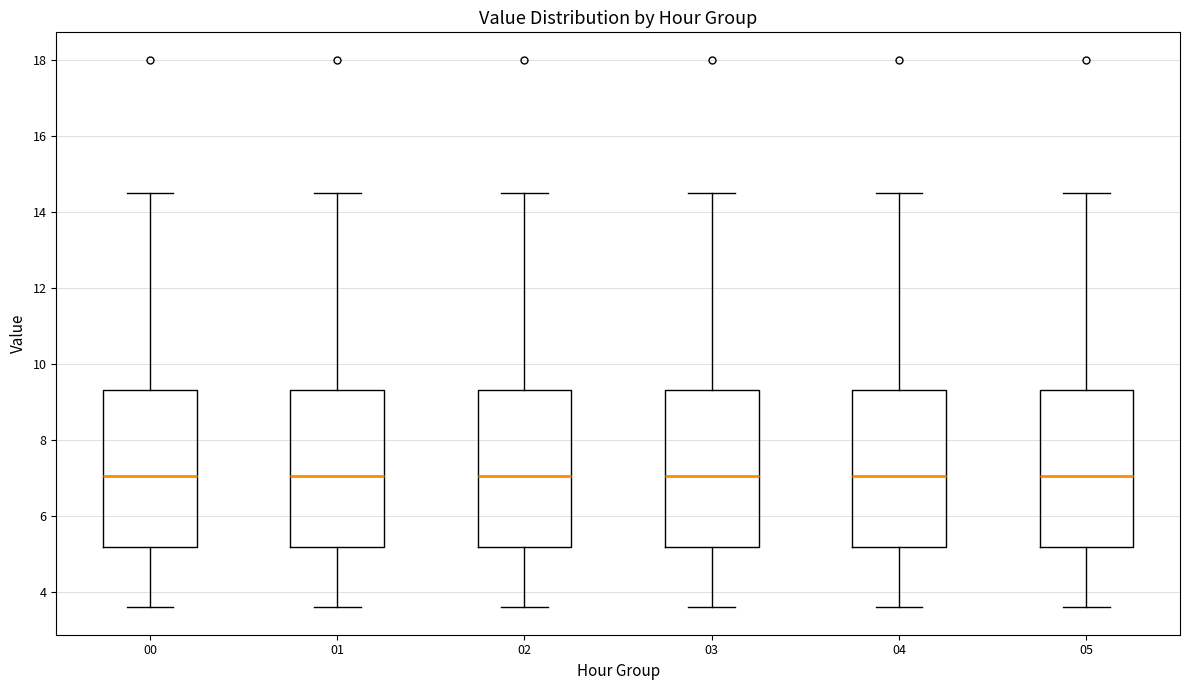

Reading left to right, transcribe this box plot: for each box, give where its median line is, the range the box spans, and where its two whiskers end, as read against the y-axis. The values are not printed on the chart, so give them approximately, as read against the axis.

00: median 7.0, box 5.2 to 9.4, whiskers 3.6 to 14.6
01: median 7.0, box 5.2 to 9.4, whiskers 3.6 to 14.6
02: median 7.0, box 5.2 to 9.4, whiskers 3.6 to 14.6
03: median 7.0, box 5.2 to 9.4, whiskers 3.6 to 14.6
04: median 7.0, box 5.2 to 9.4, whiskers 3.6 to 14.6
05: median 7.0, box 5.2 to 9.4, whiskers 3.6 to 14.6